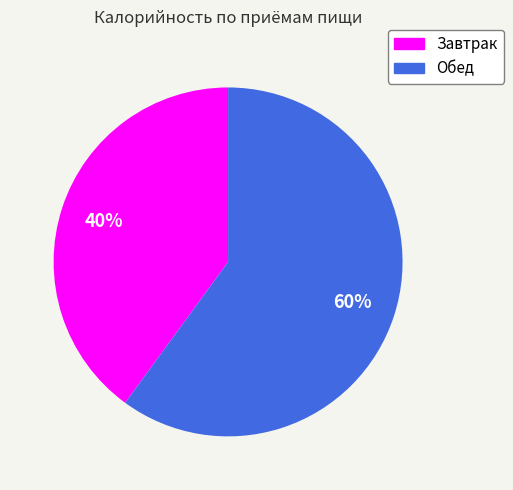

The Обед slice represents 60% of the pie. True or false?

True